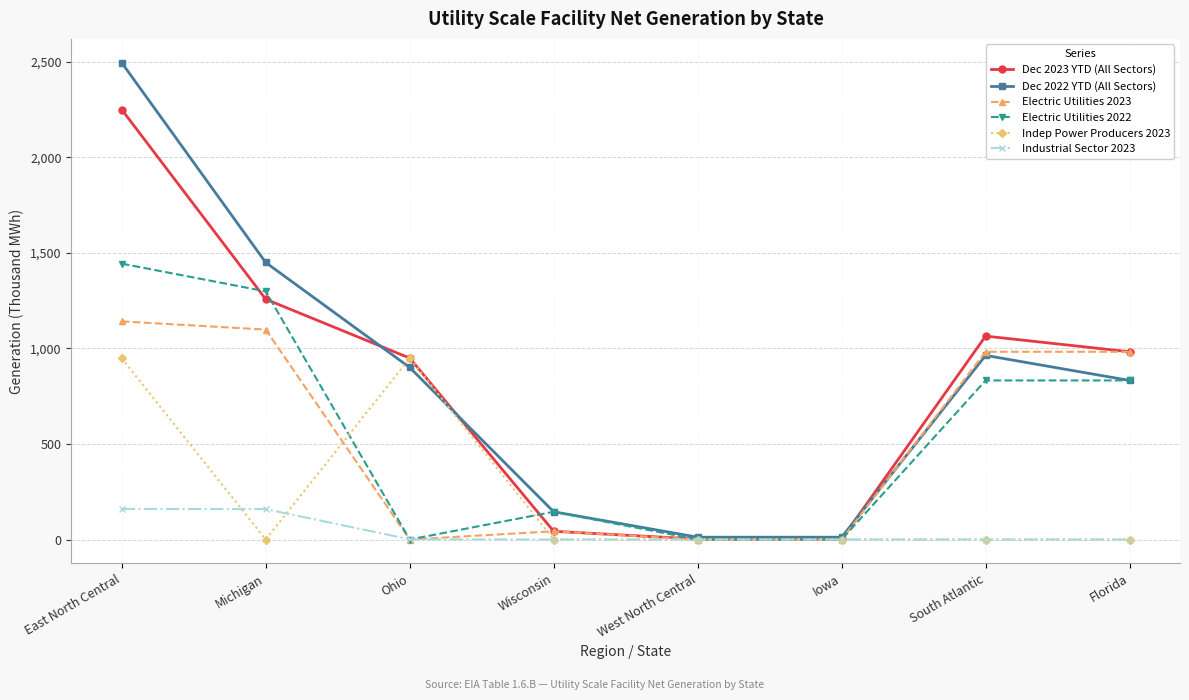

True or false: Dec 2023 YTD (All Sectors) has more than 0 points higher than both neighbors.

True